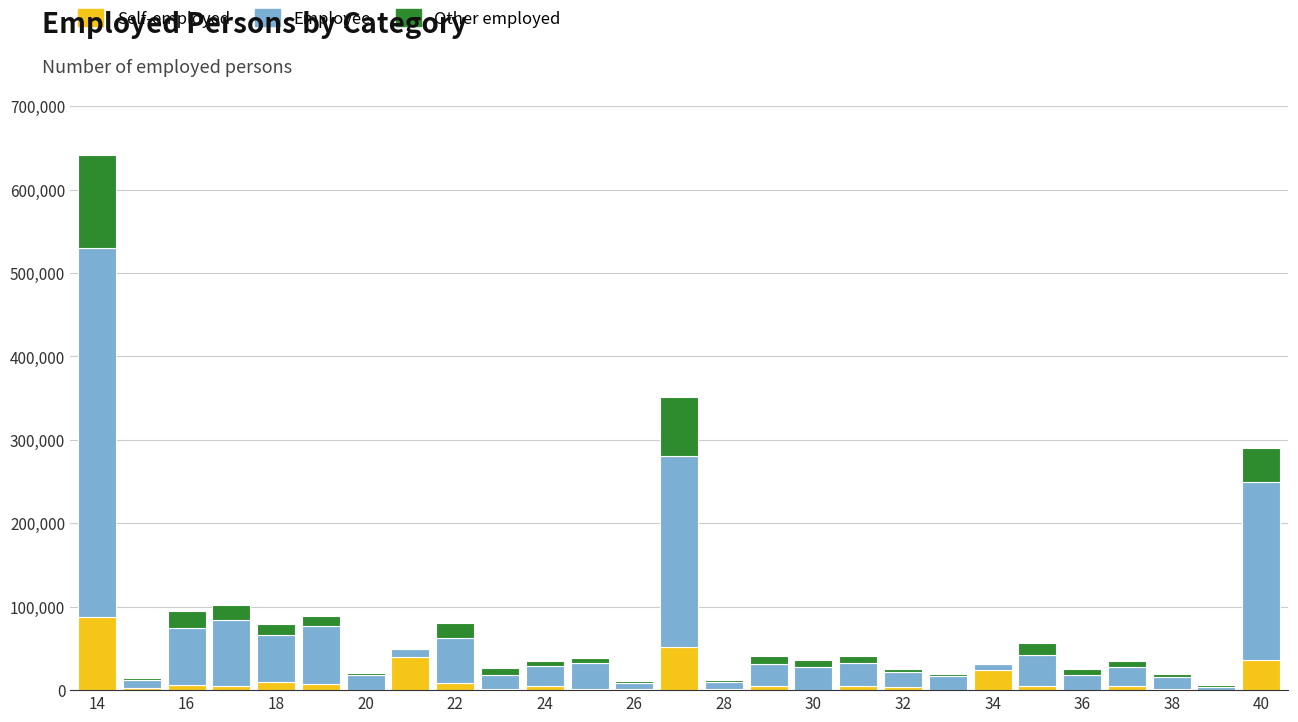

How many categories are shown in the chart?

27